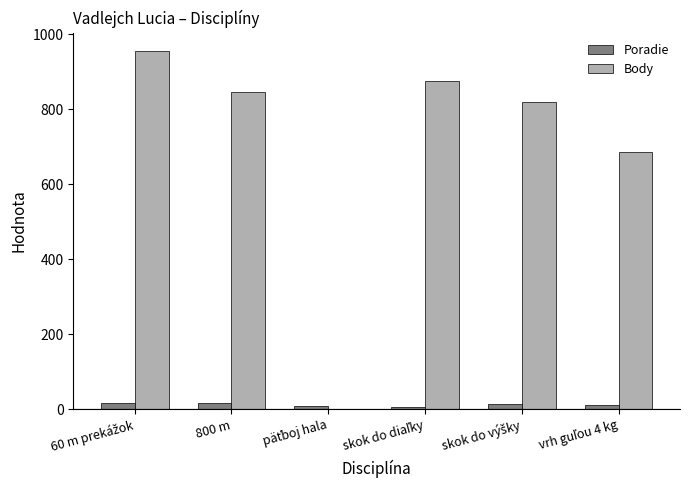

What is the maximum value shown in the chart?

956